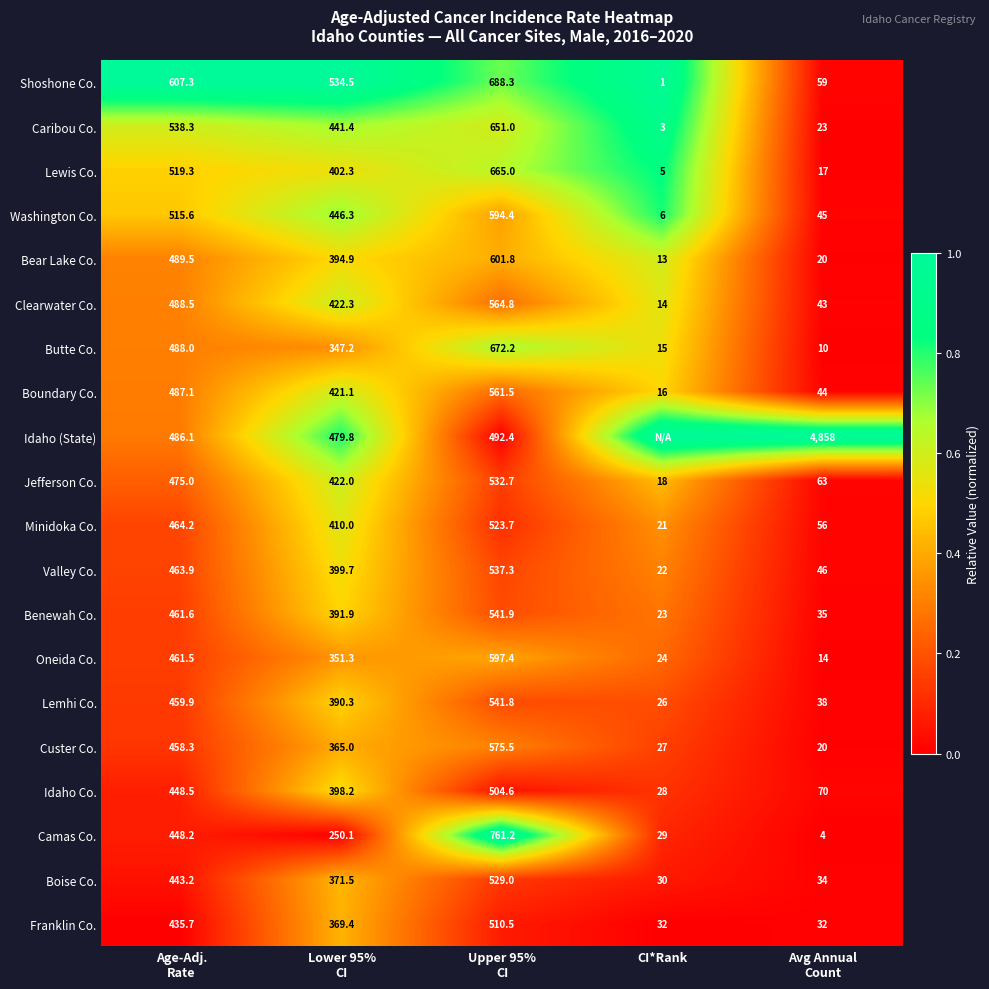

The Caribou Co. series shows 4.4 at CI*Rank. True or false?

False